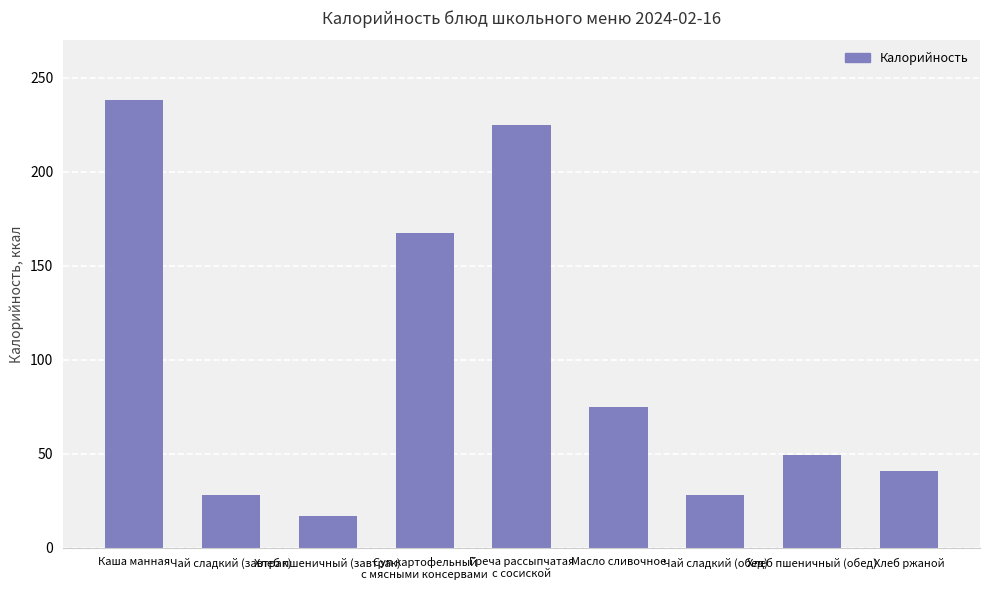

What is the value of the 2nd bar from the left?

28.0